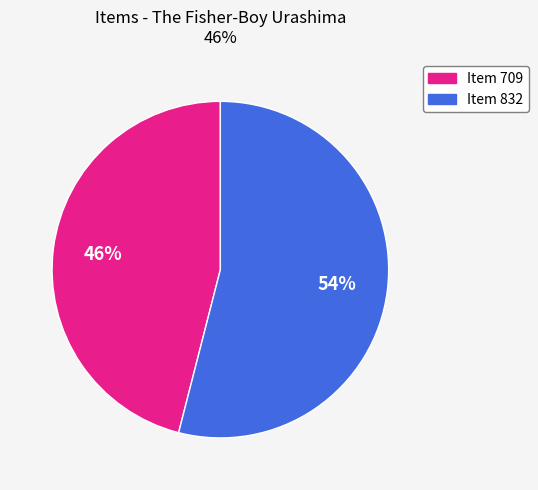

Is there a majority slice in this chart?

Yes